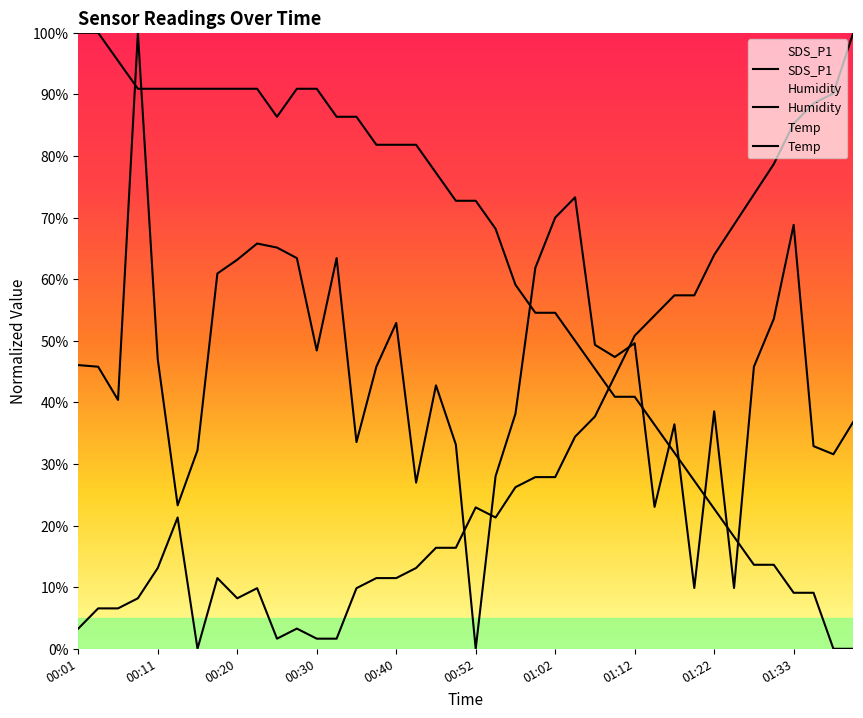

Between 00:23 and 01:00, which series saw the biggest shift?

Temp